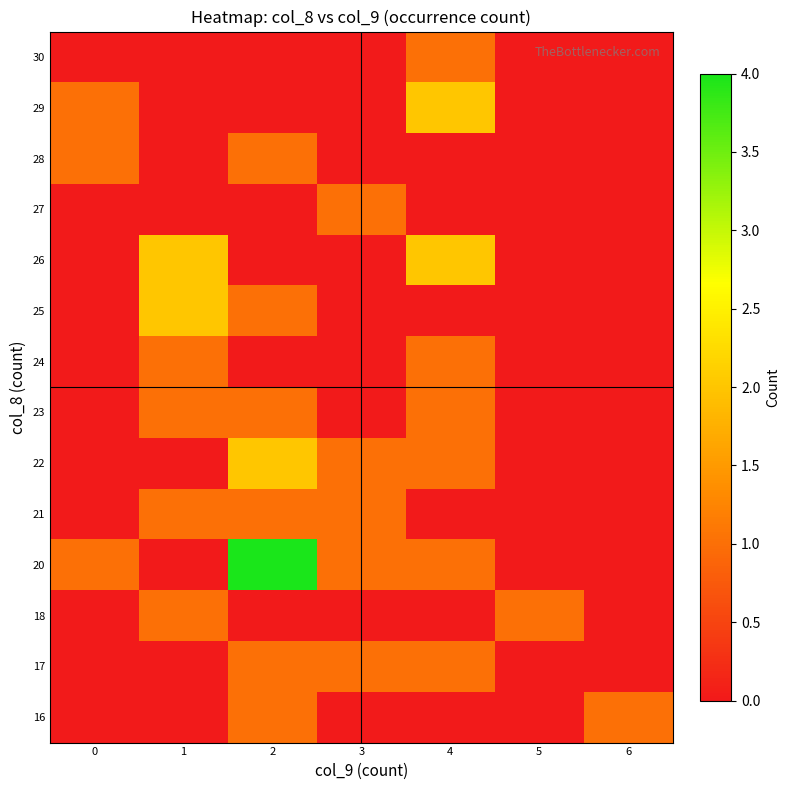

Reading right to left, extract all data points from this chart.

16: 6=1	5=0	4=0	3=0	2=1	1=0	0=0
17: 6=0	5=0	4=1	3=1	2=1	1=0	0=0
18: 6=0	5=1	4=0	3=0	2=0	1=1	0=0
20: 6=0	5=0	4=1	3=1	2=4	1=0	0=1
21: 6=0	5=0	4=0	3=1	2=1	1=1	0=0
22: 6=0	5=0	4=1	3=1	2=2	1=0	0=0
23: 6=0	5=0	4=1	3=0	2=1	1=1	0=0
24: 6=0	5=0	4=1	3=0	2=0	1=1	0=0
25: 6=0	5=0	4=0	3=0	2=1	1=2	0=0
26: 6=0	5=0	4=2	3=0	2=0	1=2	0=0
27: 6=0	5=0	4=0	3=1	2=0	1=0	0=0
28: 6=0	5=0	4=0	3=0	2=1	1=0	0=1
29: 6=0	5=0	4=2	3=0	2=0	1=0	0=1
30: 6=0	5=0	4=1	3=0	2=0	1=0	0=0